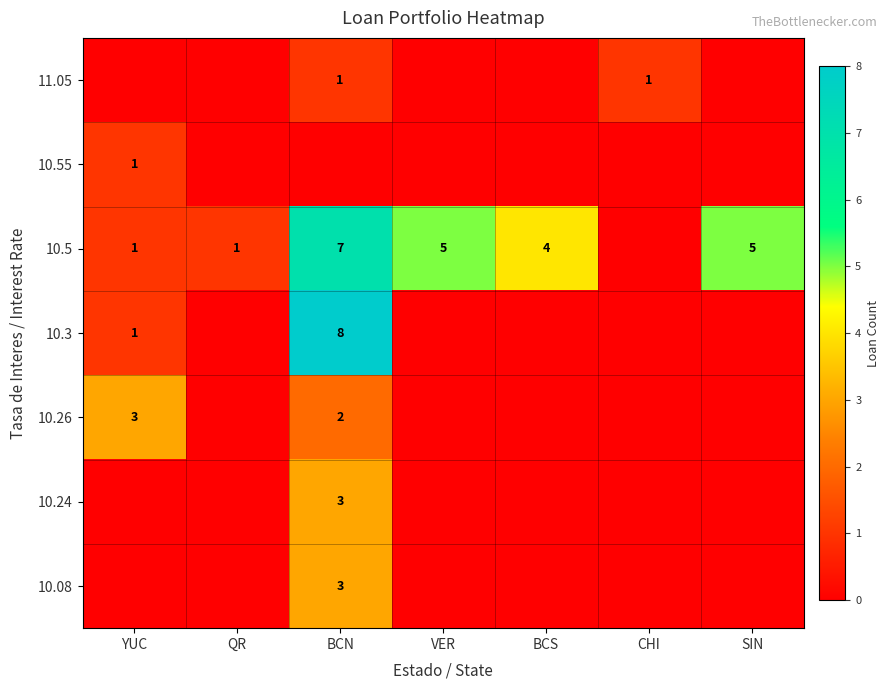

What is the sum of the 10.26 values at YUC and BCN?

5